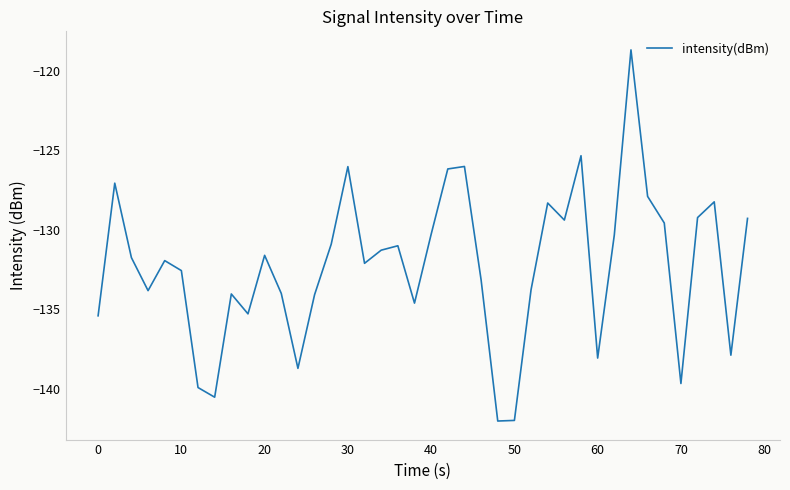

How many lines are shown in the chart?

1